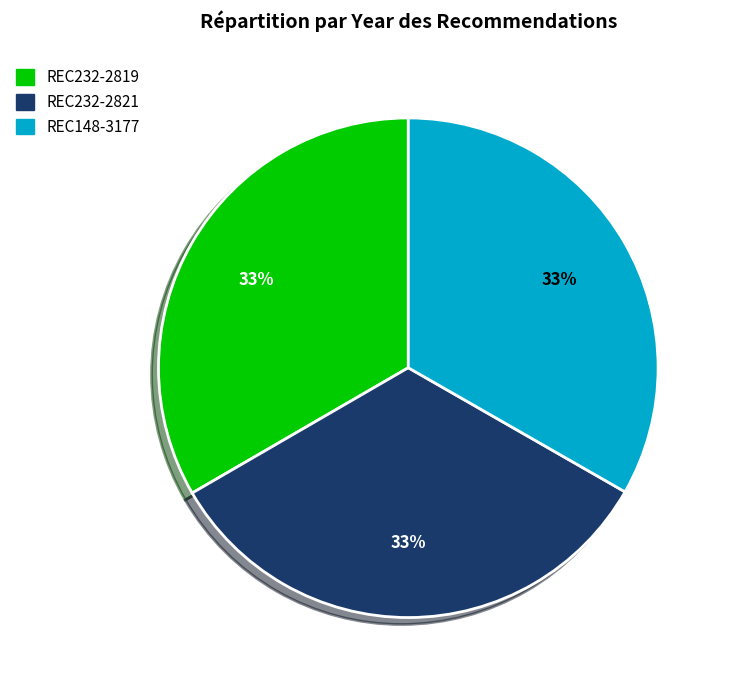

Combined, do REC148-3177 and REC232-2819 account for over 50%?

Yes